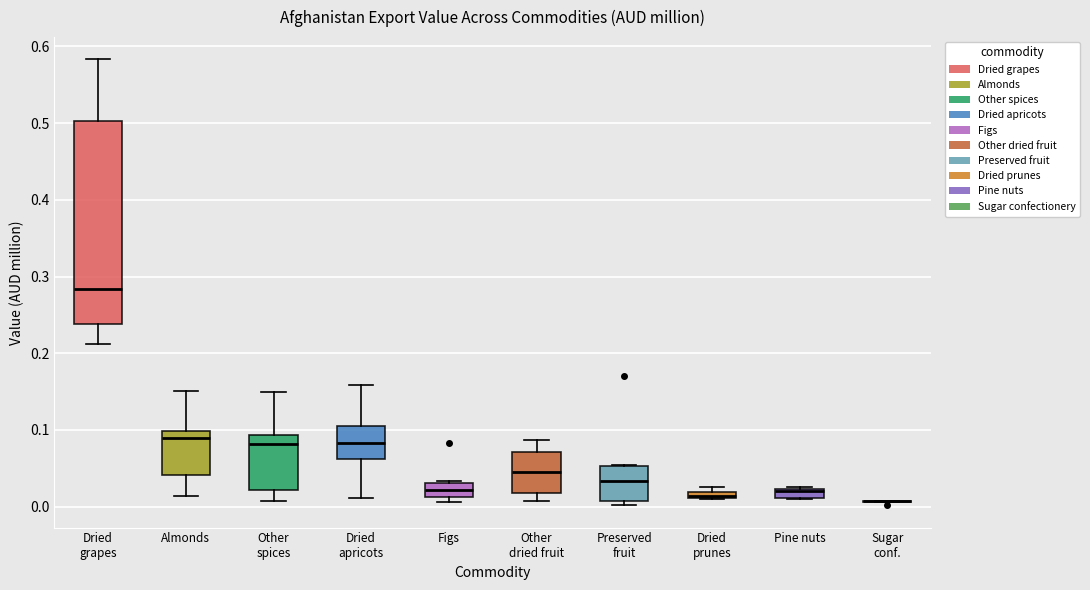

Comparing the boxes themselves (not the whiskers), which one is the tallest?

Dried grapes